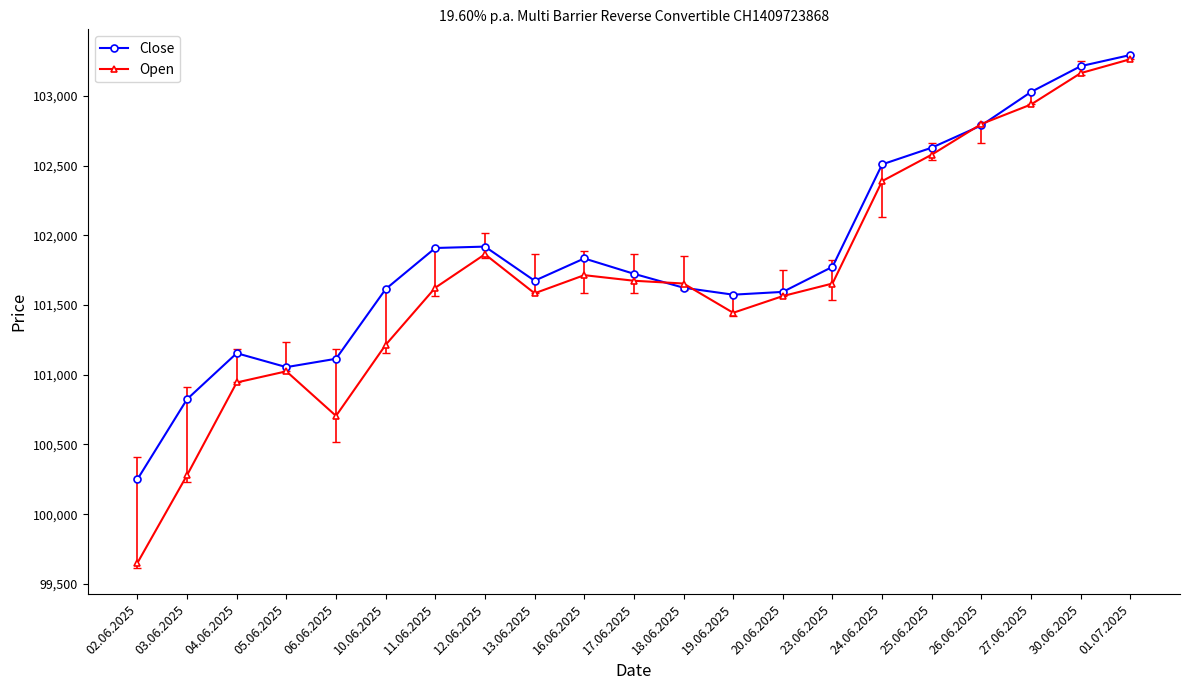

Read the Close value at 26.06.2025.

102790